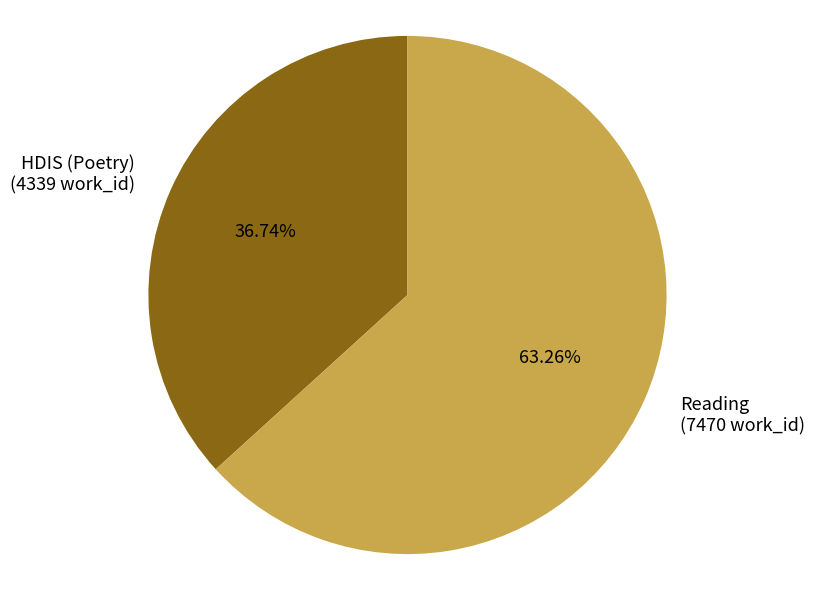

Which slice is the smallest?

HDIS (Poetry)